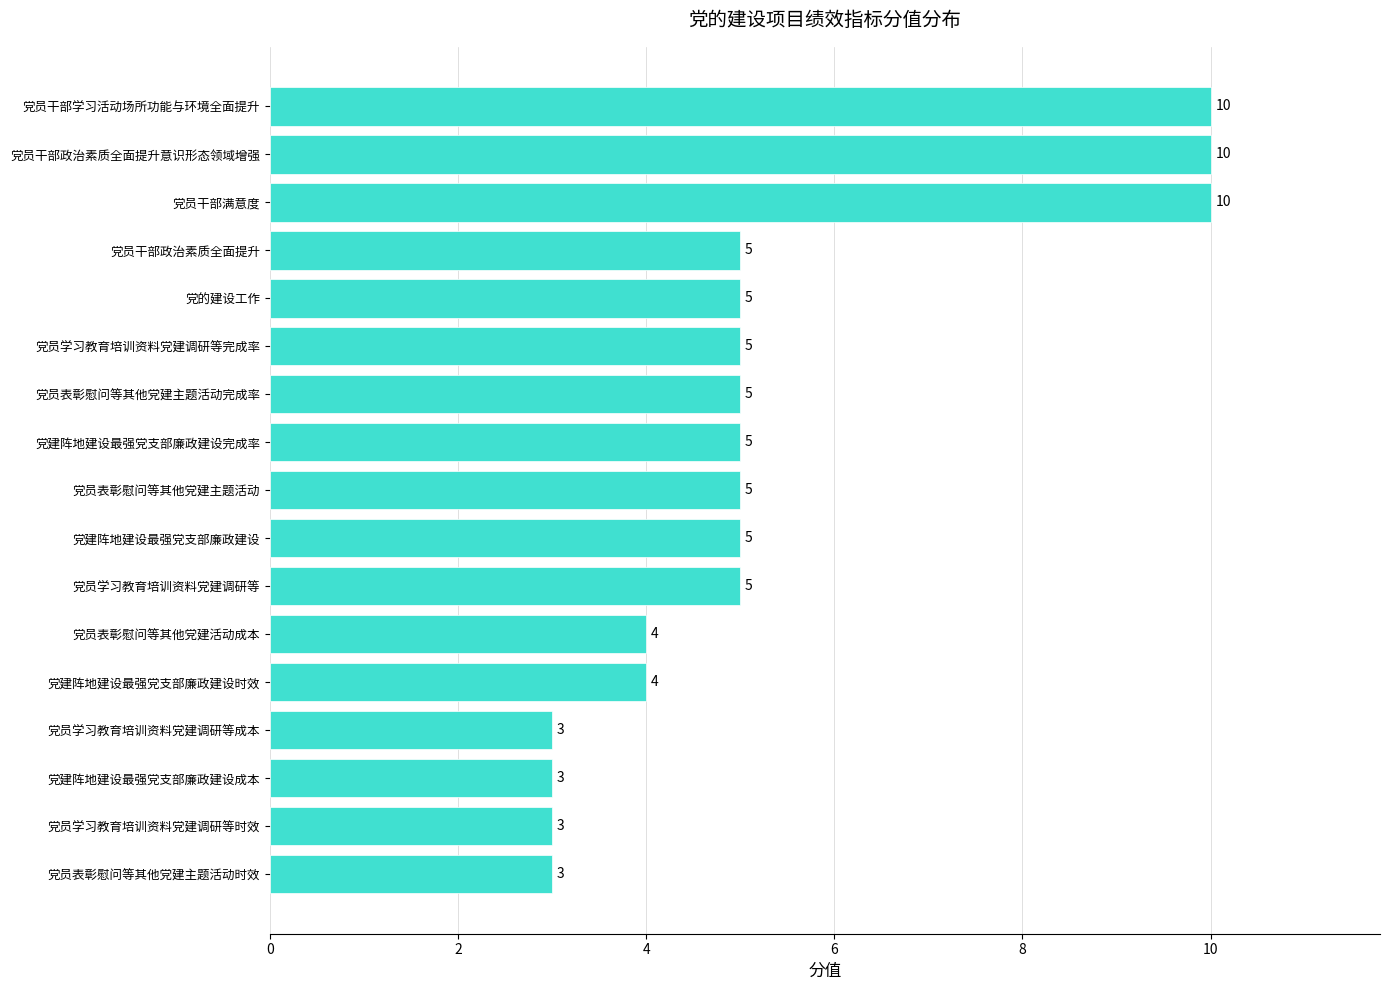

How many bars are there in total?

17